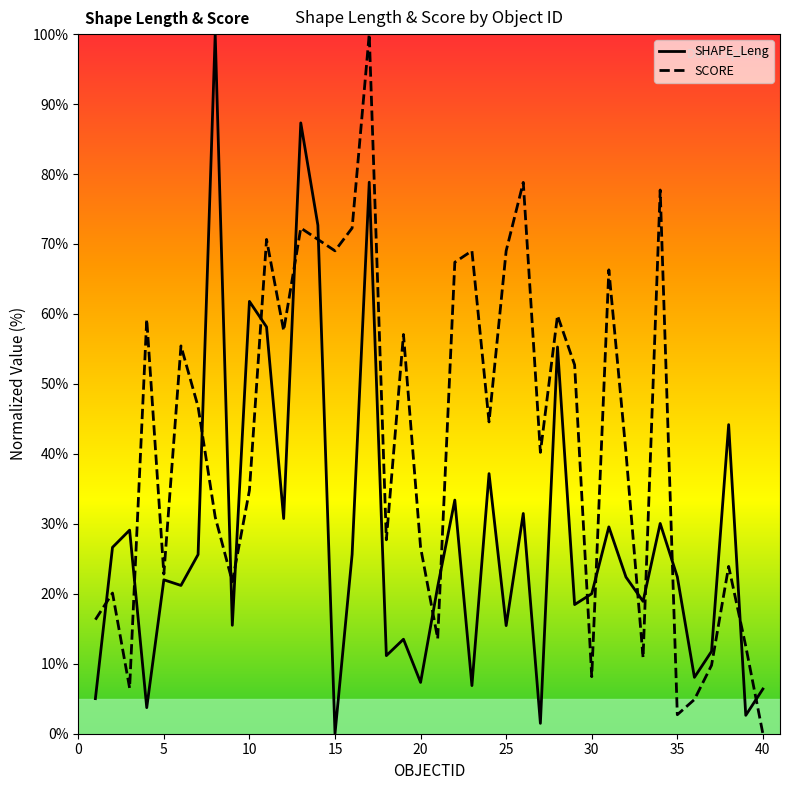

At how many categories does at least one series exceed 15?

36